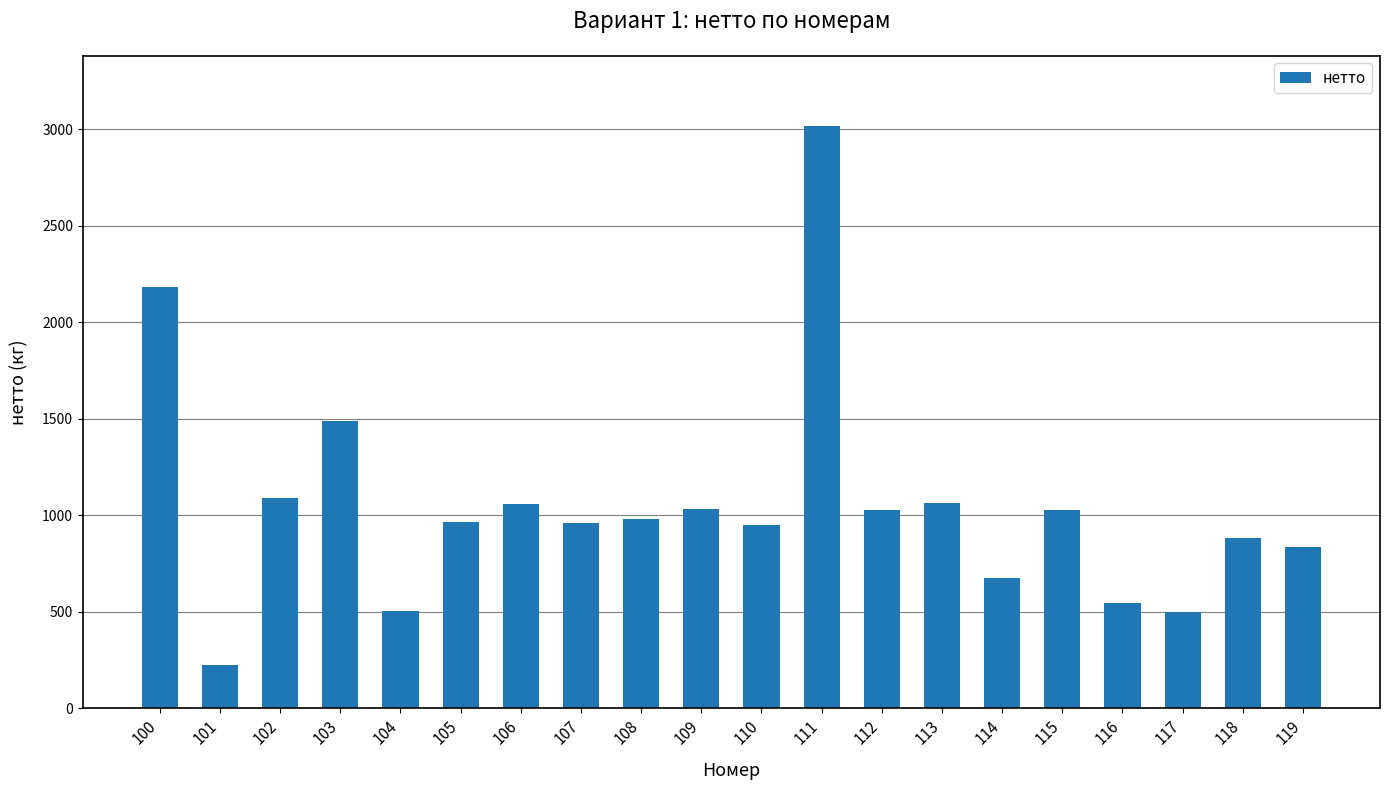

Which label corresponds to the smallest value in the chart?

101